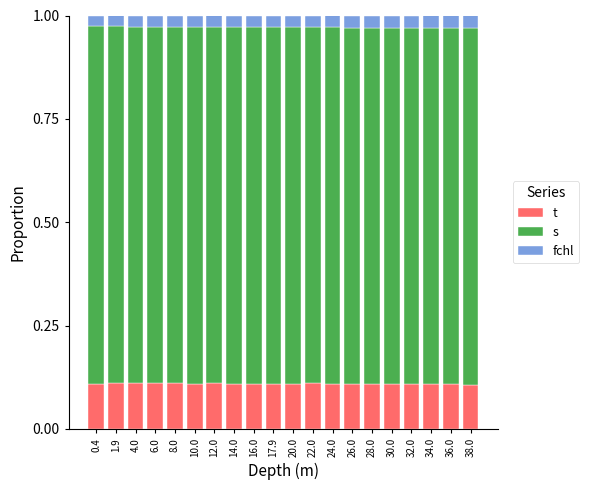

What is the total value across all series at 38.0?

1.0